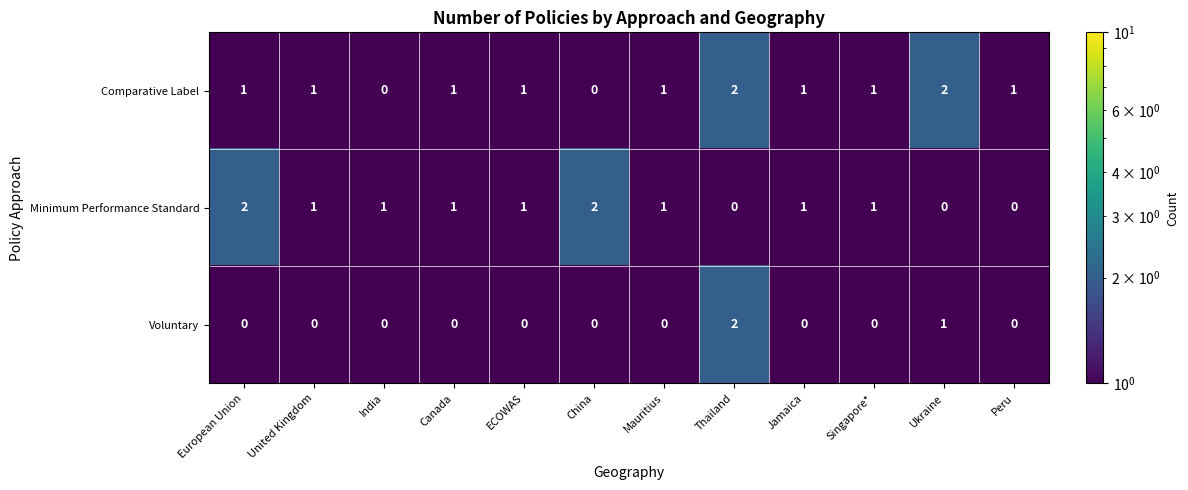

Between Jamaica and Peru, which series saw the biggest shift?

Minimum Performance Standard